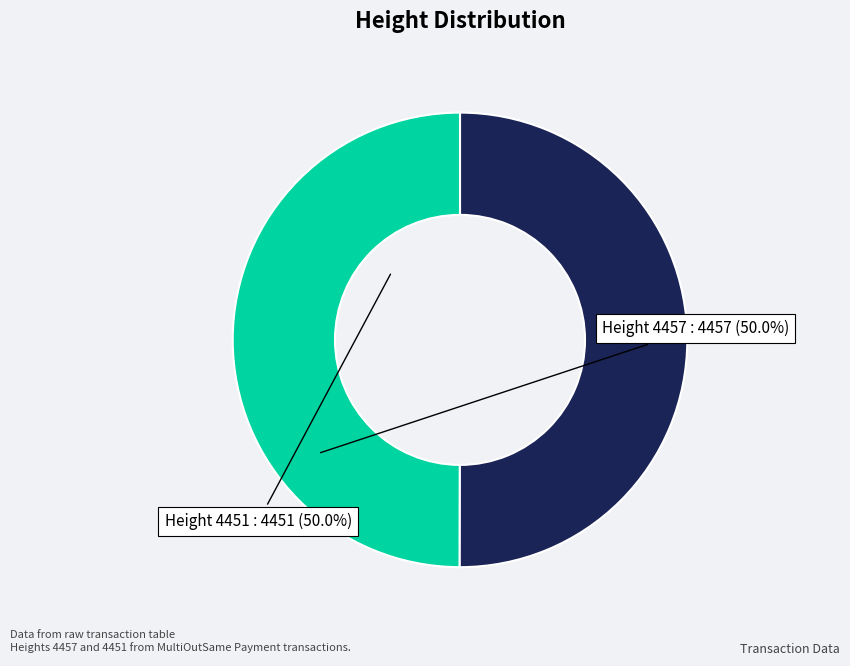

Is the sum of Height 4451 and Height 4457 greater than half?

Yes